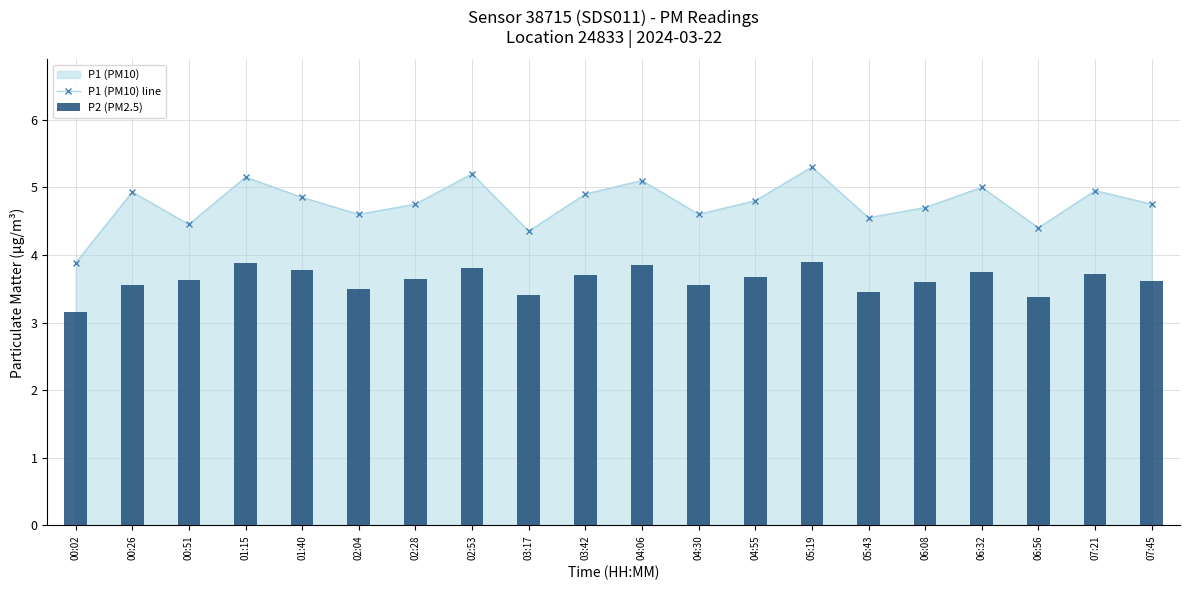

What is the difference between the maximum and minimum values in the P1 (PM10) line series?

1.4